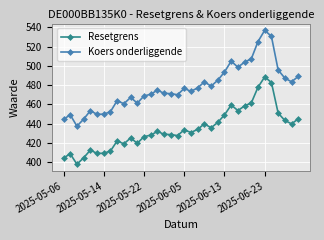

What is the value of the Resetgrens point at the 30th from the left?

477.9